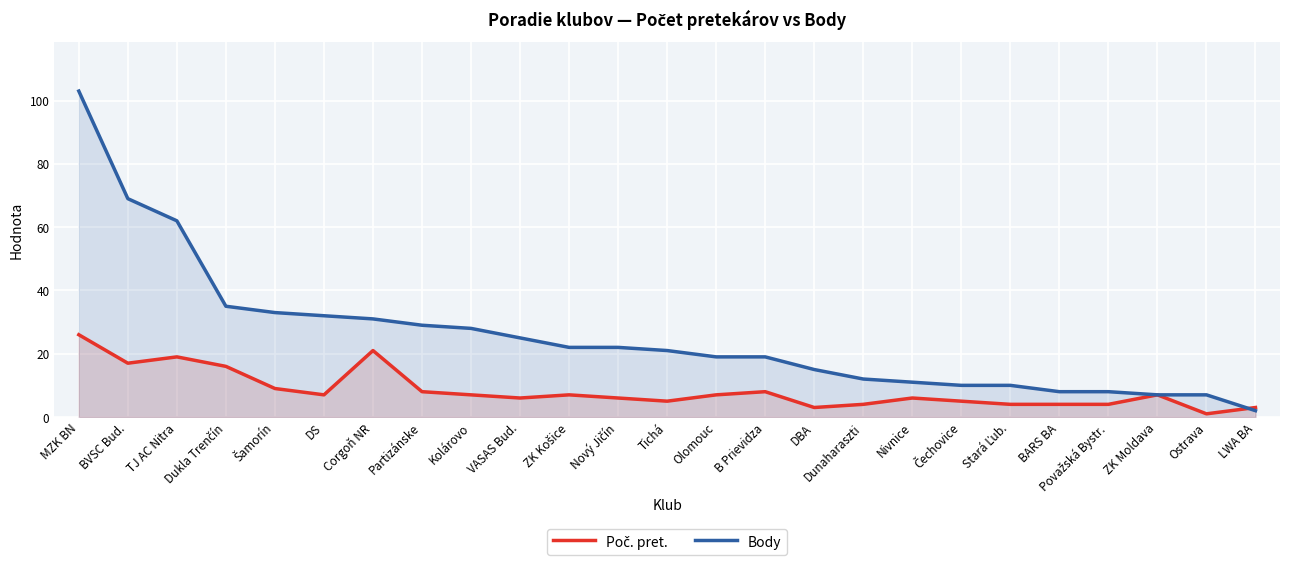

Does the chart display data point markers on the line(s)?

No